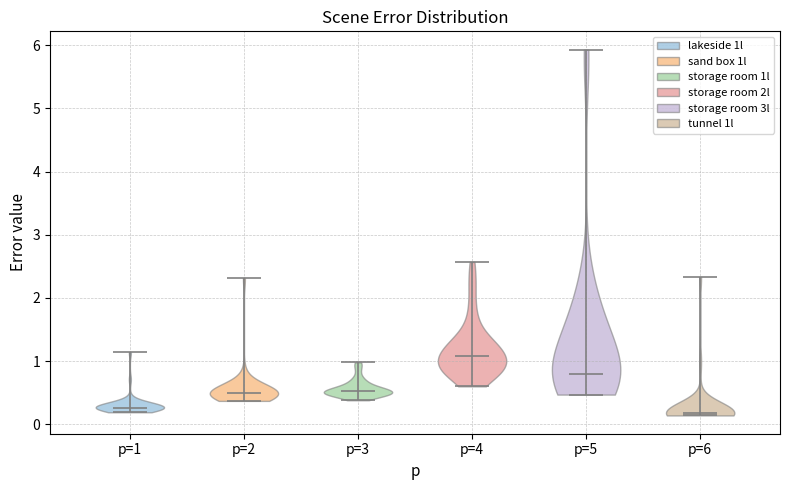

Reading left to right, read every violin against the y-axis: where its median line is, and the lowest and highest points it reaches. The values are not printed on the chart, so give them approximately, as read against the axis.

p=1: median line 0.3, lowest point 0.2, highest point 1.1
p=2: median line 0.5, lowest point 0.4, highest point 2.3
p=3: median line 0.5, lowest point 0.4, highest point 1.0
p=4: median line 1.1, lowest point 0.6, highest point 2.6
p=5: median line 0.8, lowest point 0.5, highest point 5.9
p=6: median line 0.2, lowest point 0.1, highest point 2.3